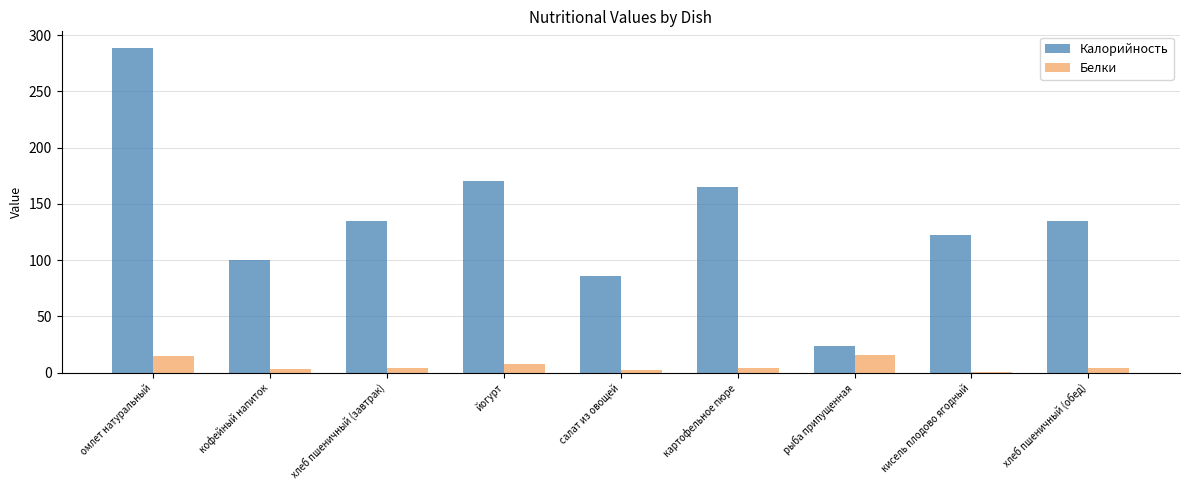

How many groups of bars are there?

9